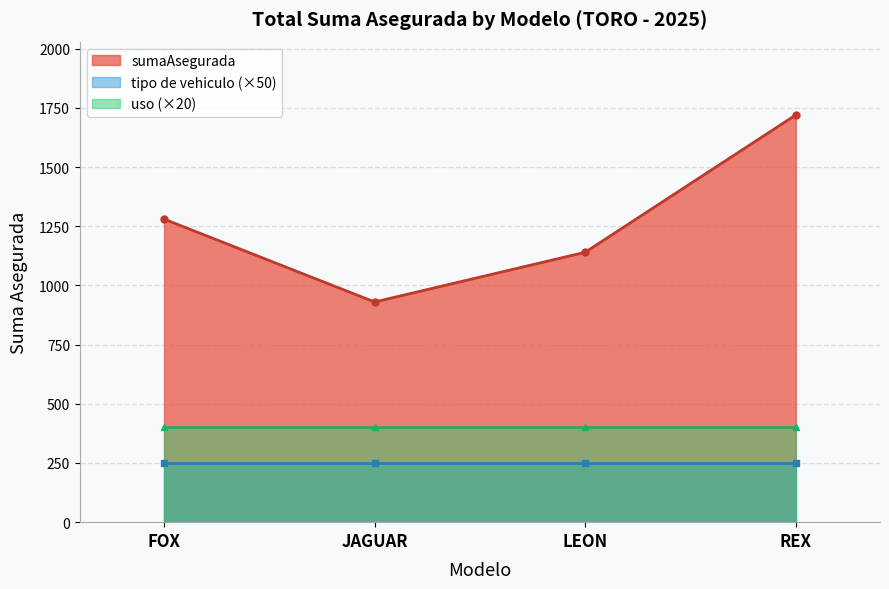

The uso series shows 6 at 35. True or false?

False